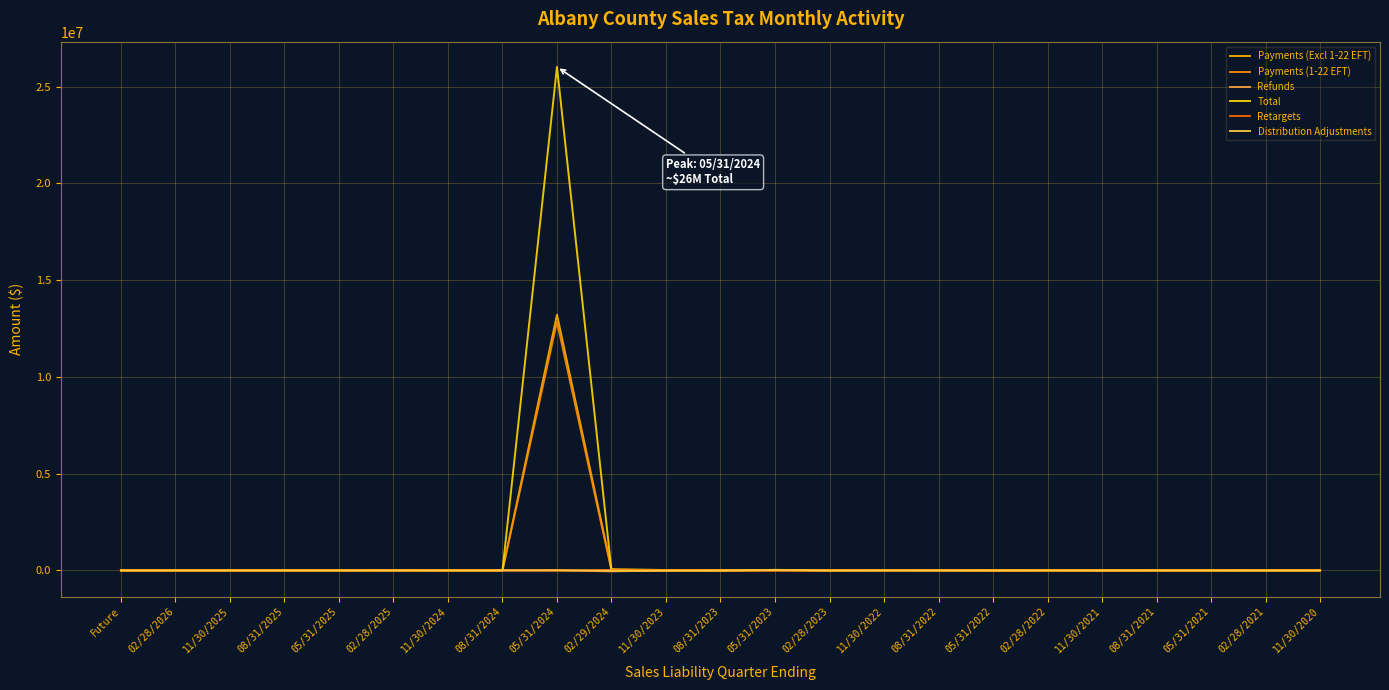

Which category has the highest value in the Payments (1-22 EFT) series?

05/31/2024